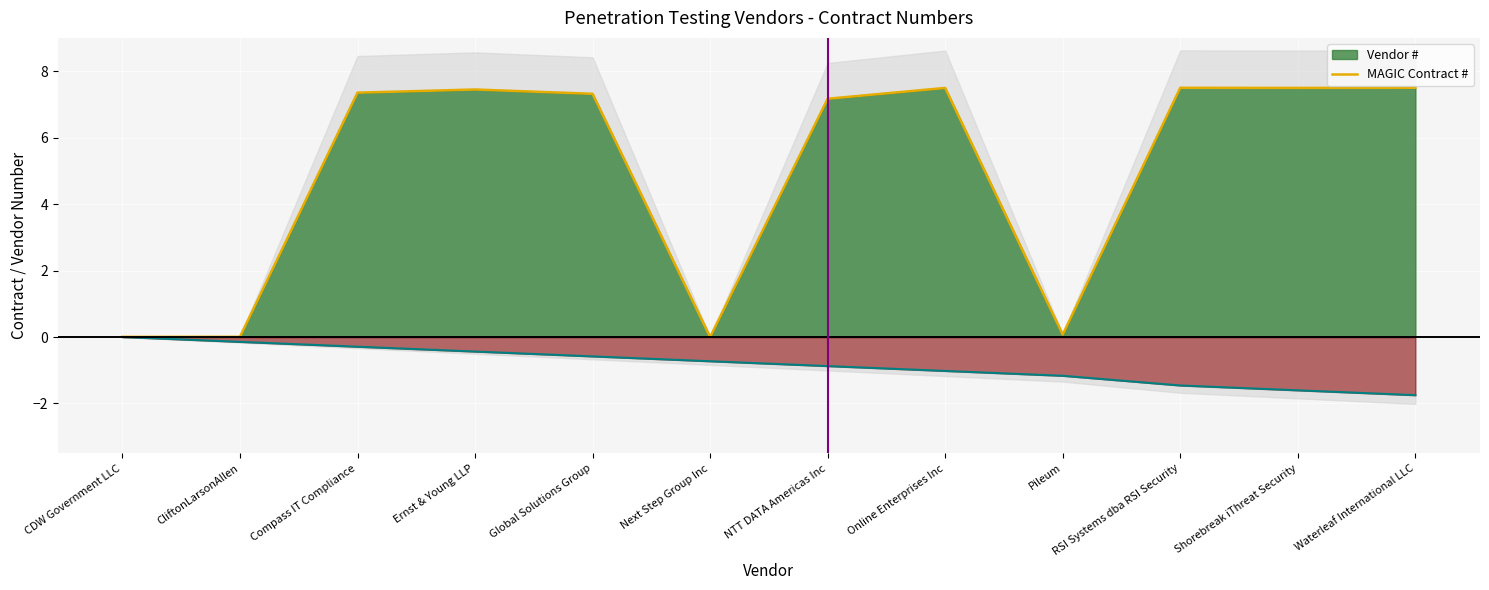

Where is the first local minimum?

Next Step Group Inc